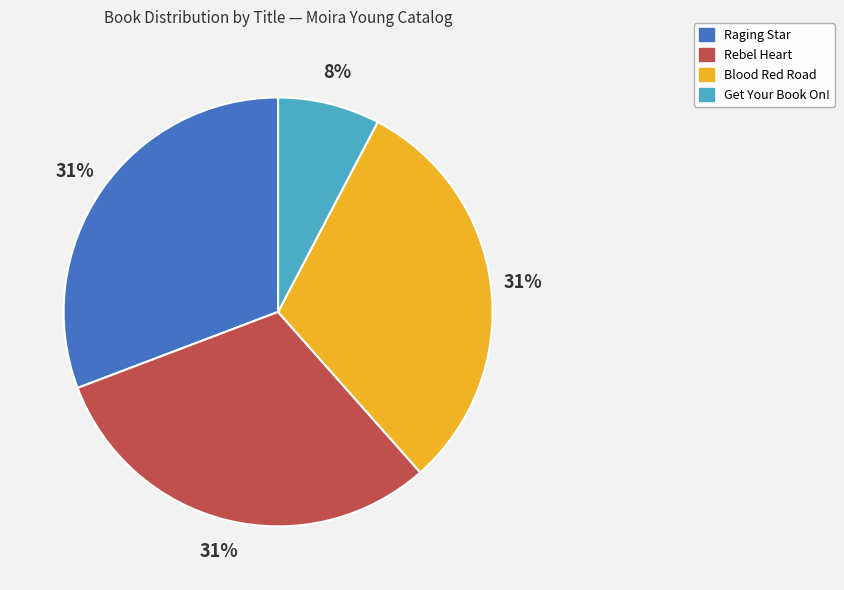

Which category has the smallest portion of the pie?

Get Your Book On!